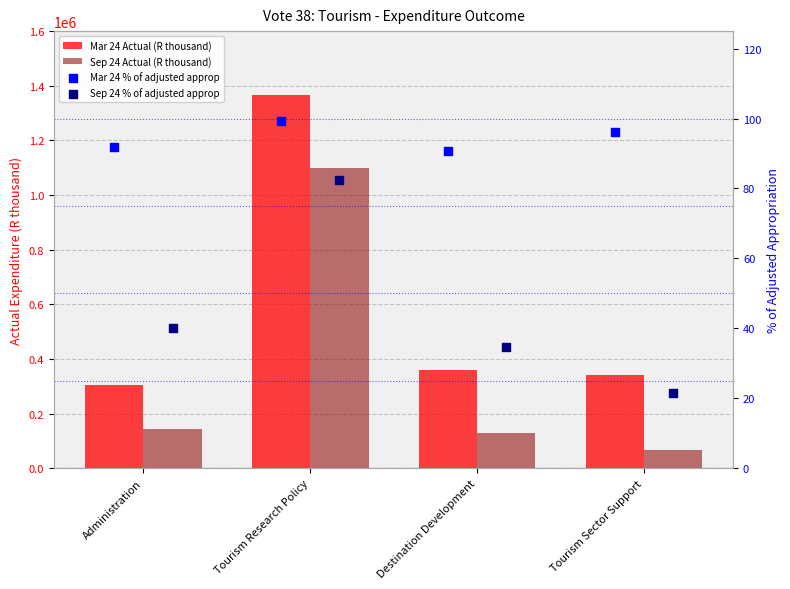

Which series has the largest Y range (max minus min)?

Mar 24 Actual (R thousand)